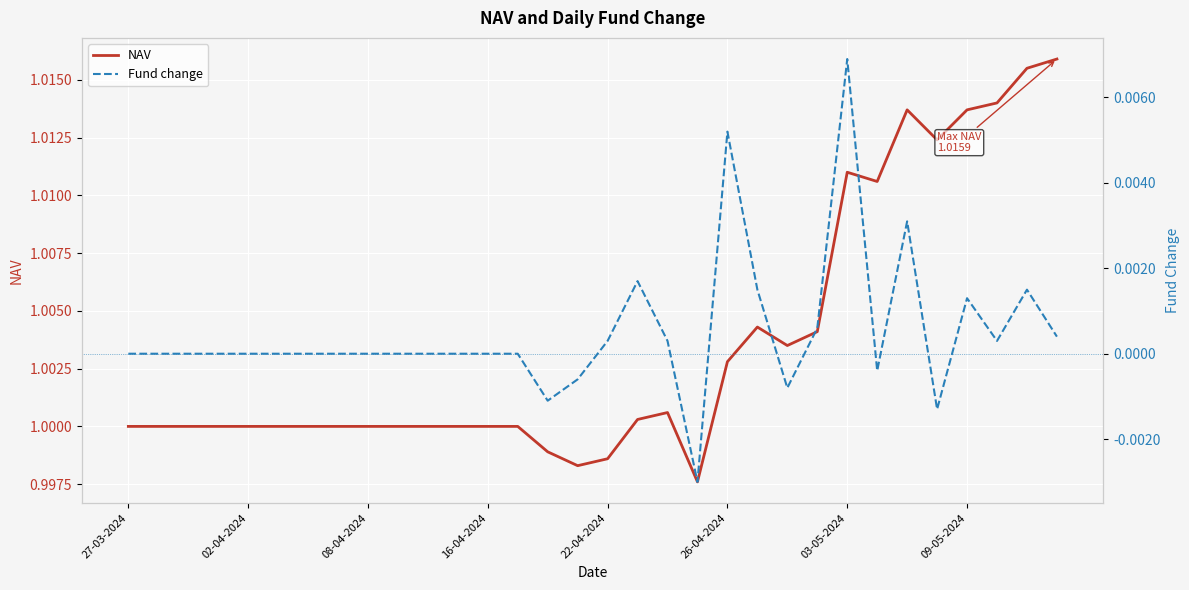

What is the greatest value displayed?

1.0